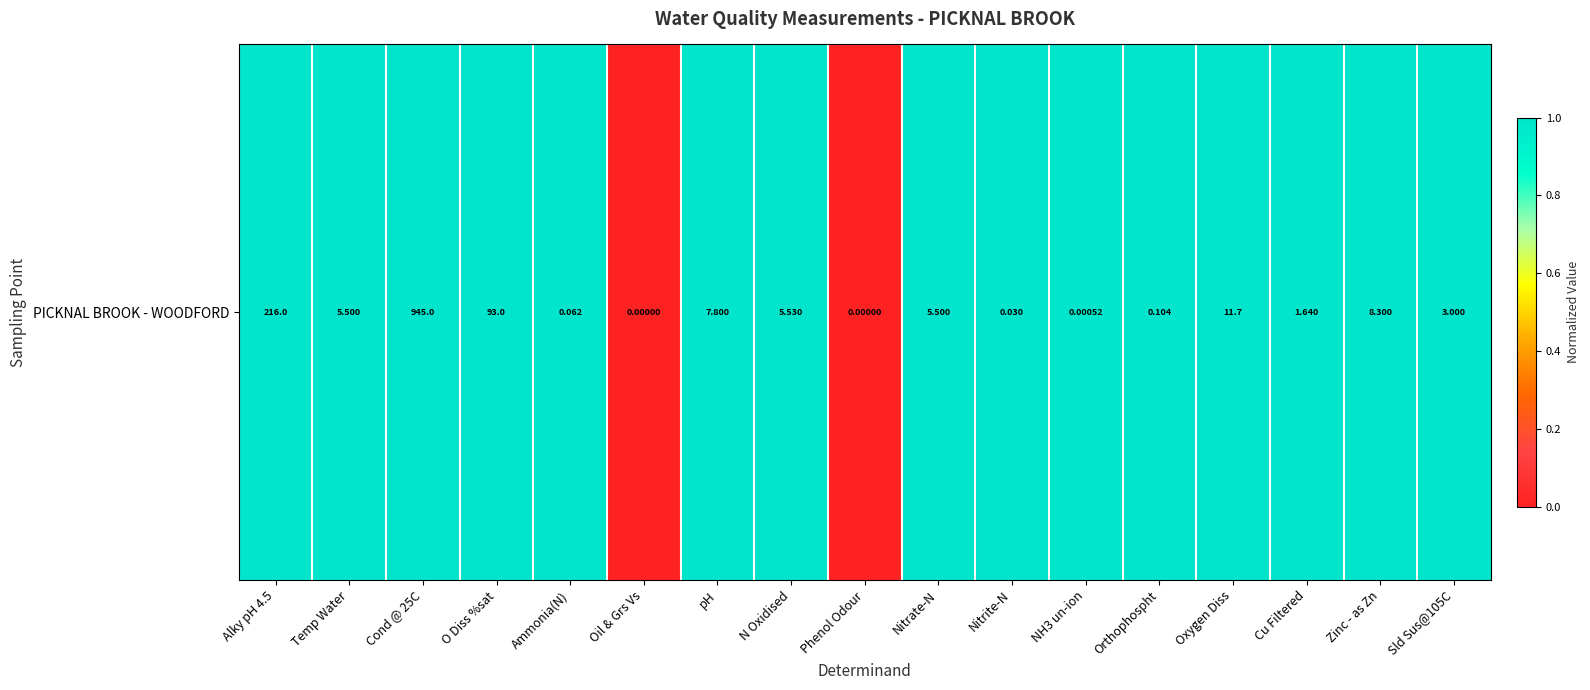

What is the sum of all values?

15